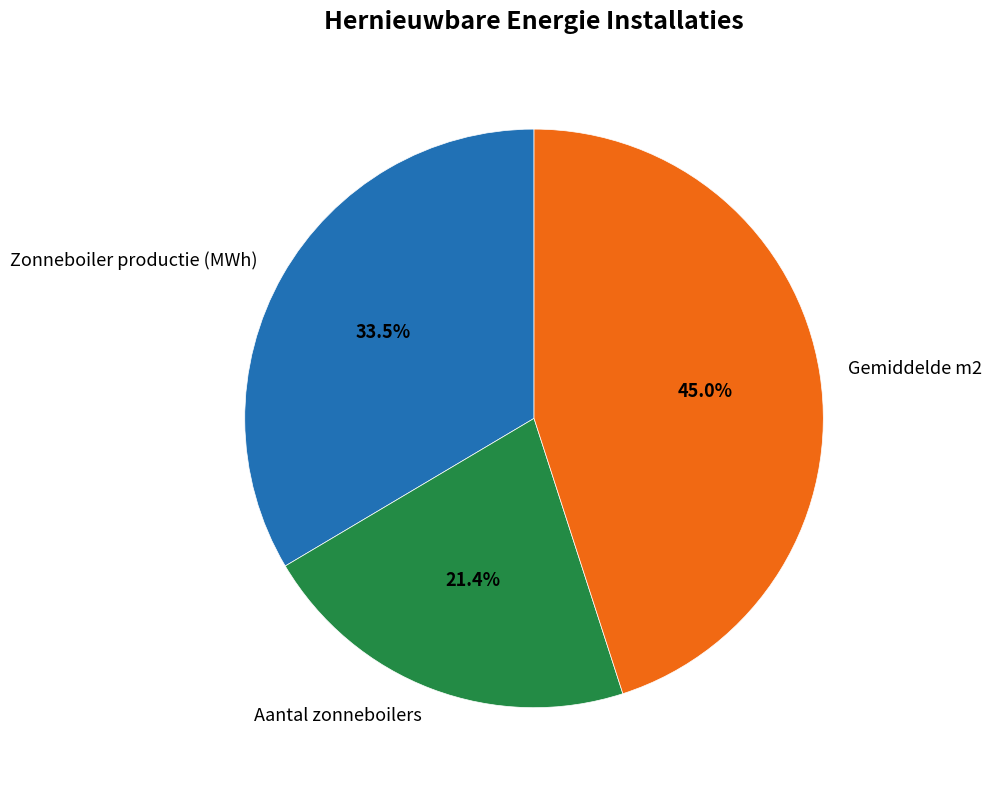

Does any single category account for the majority?

No